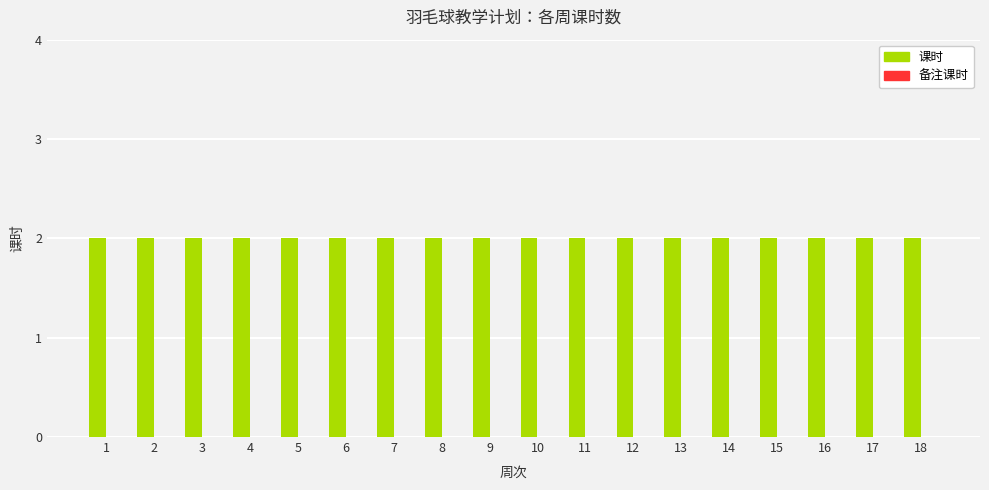

At 13, list the series in order from largest to smallest.

课时, 备注课时